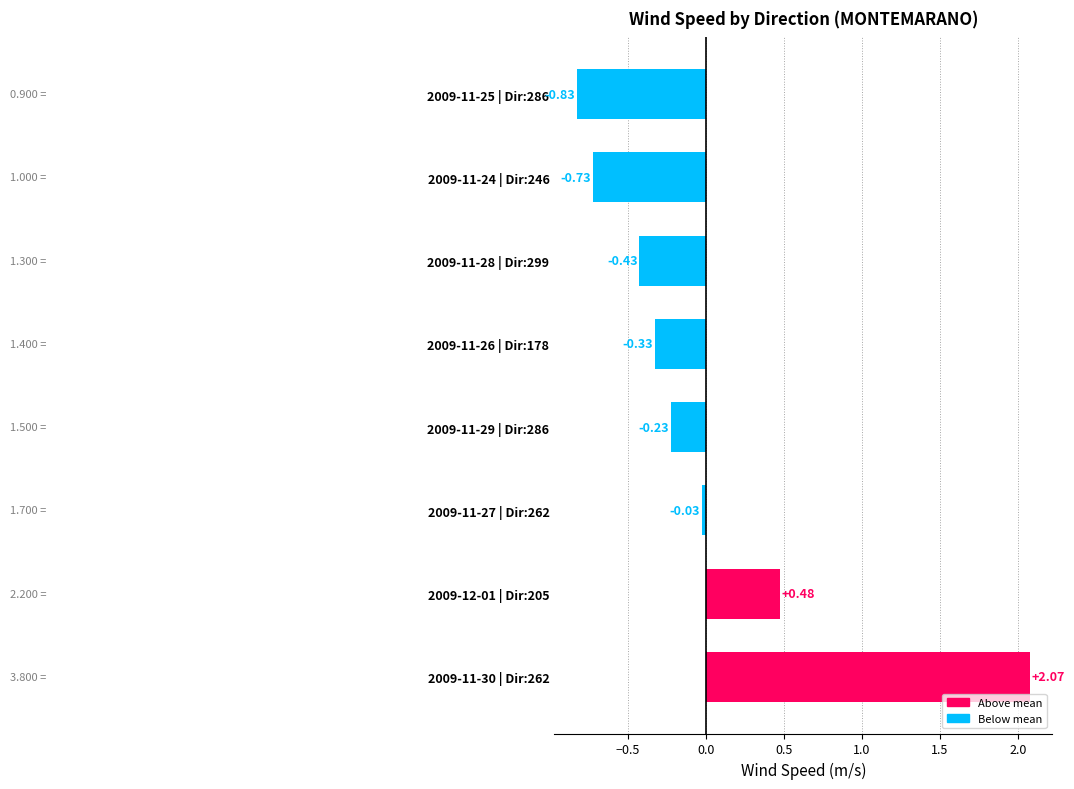

Rank the categories by value from highest to lowest.

2009-11-30 | Dir:262, 2009-12-01 | Dir:205, 2009-11-27 | Dir:262, 2009-11-29 | Dir:286, 2009-11-26 | Dir:178, 2009-11-28 | Dir:299, 2009-11-24 | Dir:246, 2009-11-25 | Dir:286